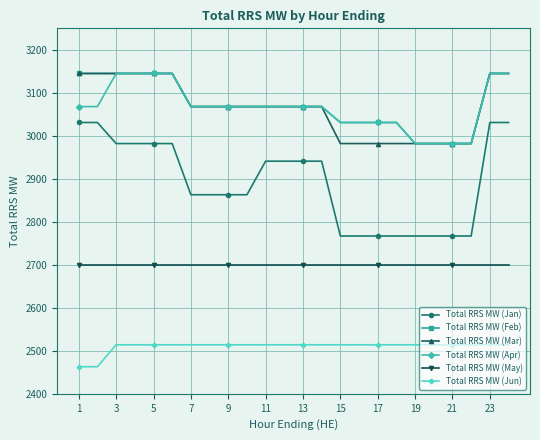

Which series has the largest range (max minus min)?

Total RRS MW (Jan)